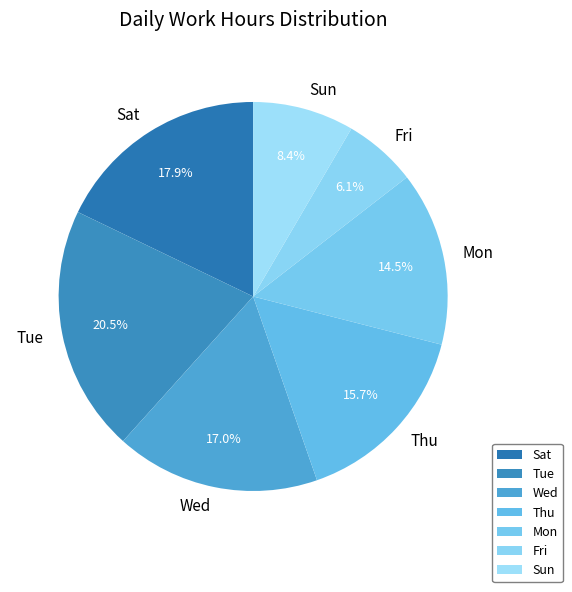

Does any single category account for the majority?

No